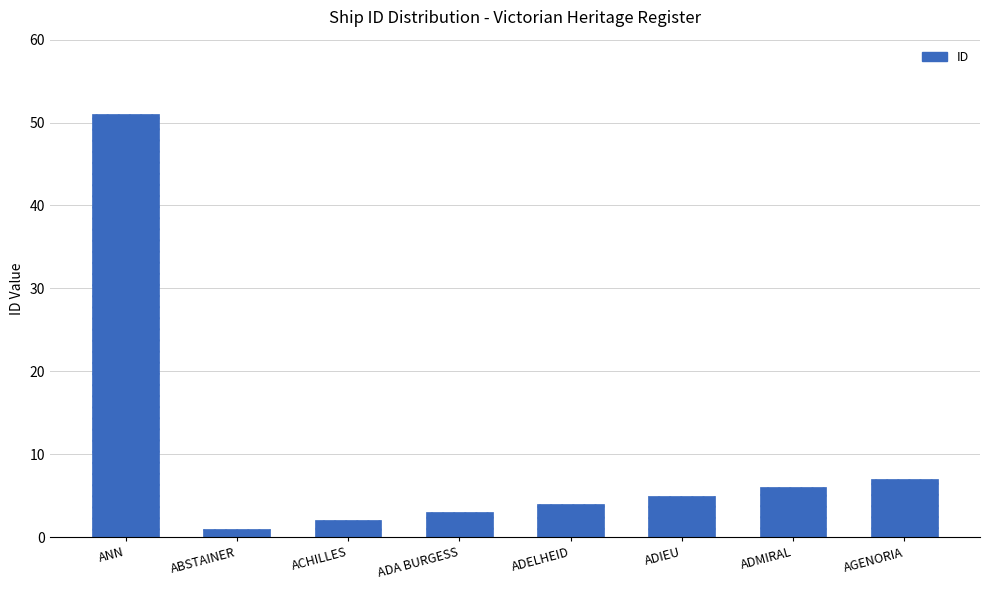

What is the difference between the second highest and minimum values?

6